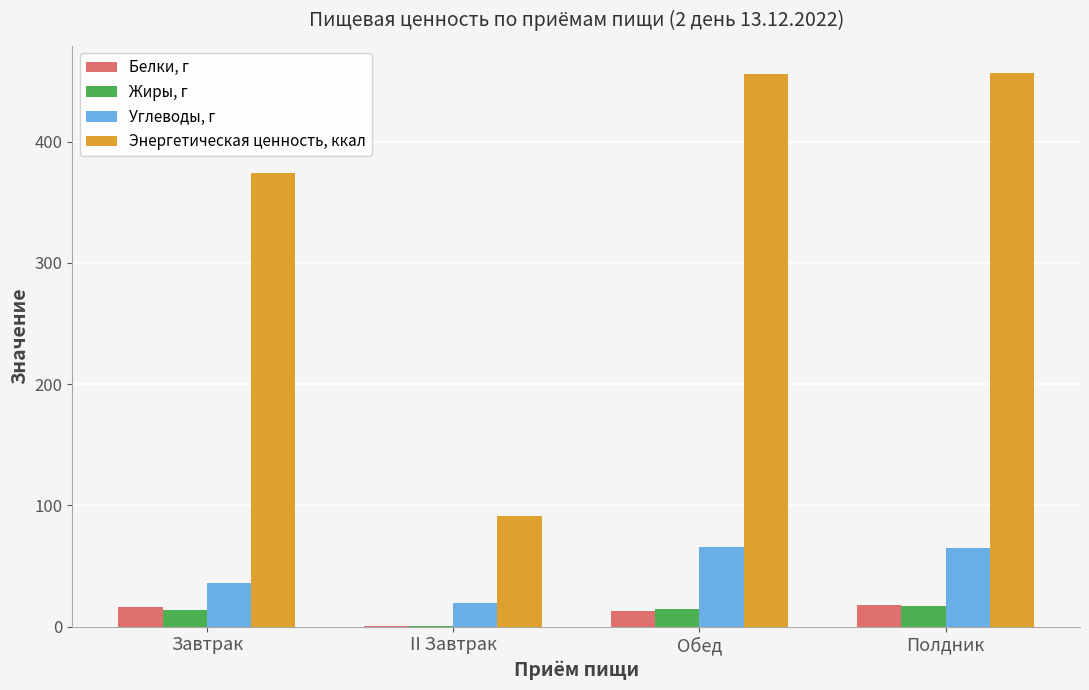

Which series has the largest total across all categories?

Энергетическая ценность, ккал